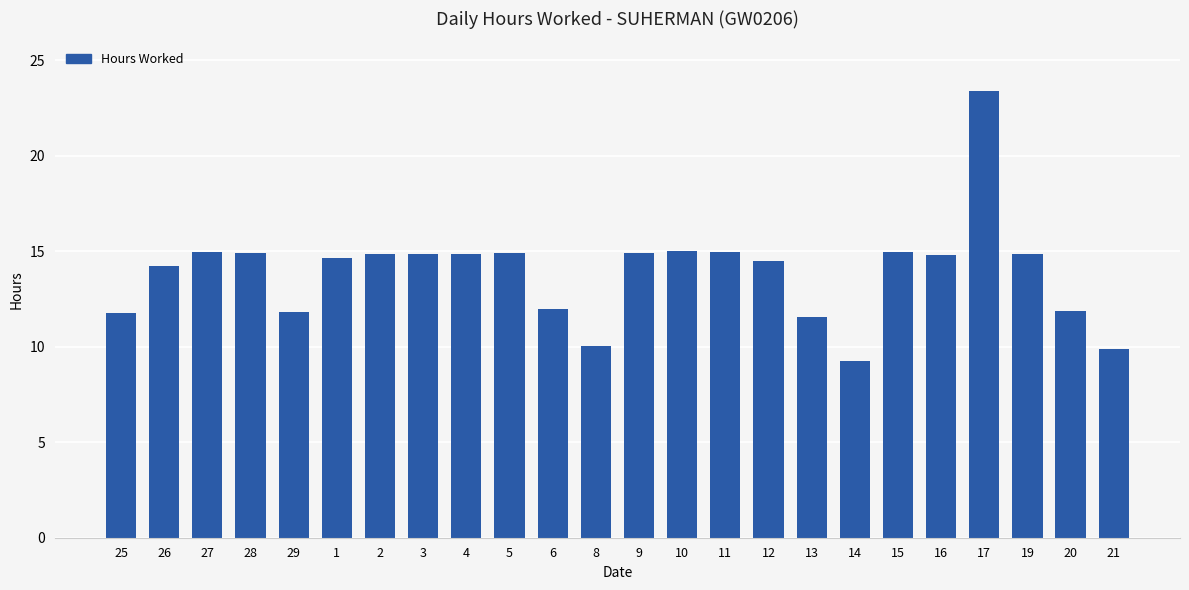

Which category has the highest value across all series?

17